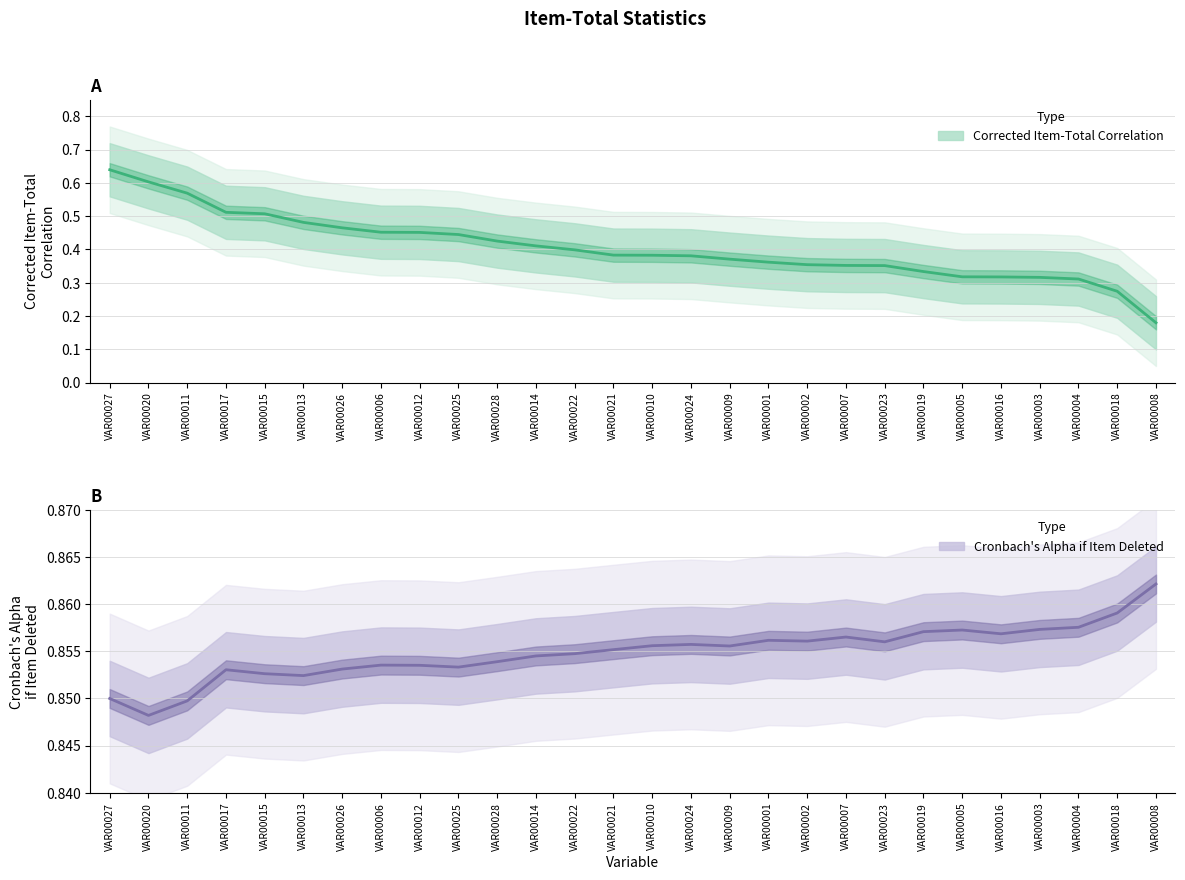

Is the value of Cronbach Alpha if Item Deleted at VAR00003 greater than the value of Corrected Item-Total Correlation at VAR00012?

Yes